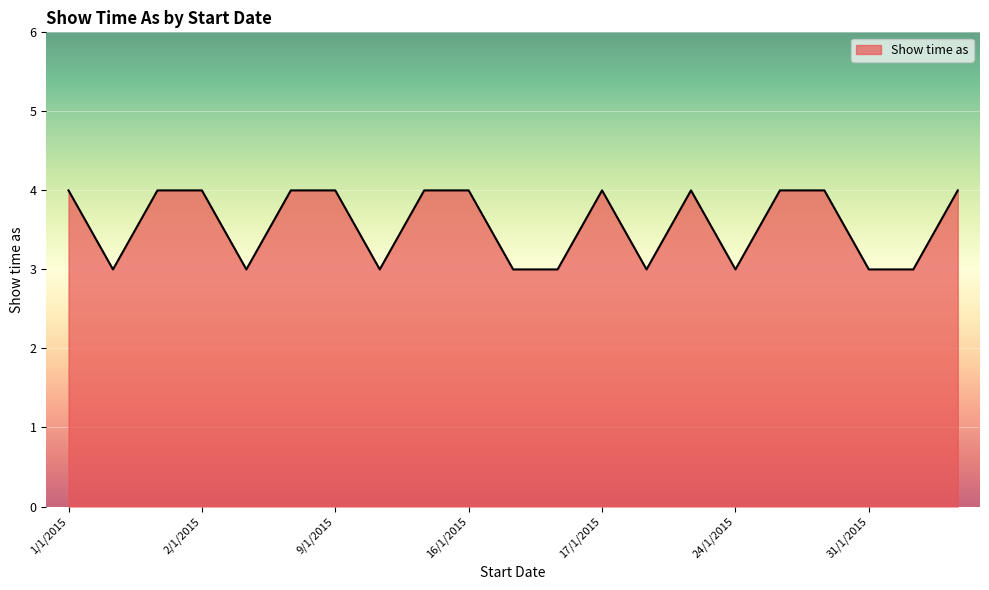

What is the minimum value shown in the chart?

3